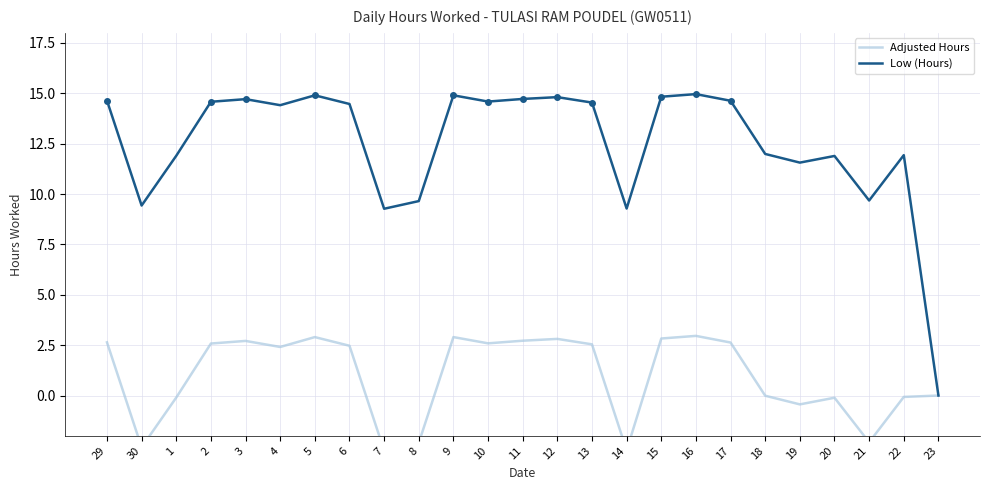

Reading left to right, list all the values displayed in this chart.

Adjusted Hours: 29=2.6	30=-2.6	1=-0.1	2=2.6	3=2.7	4=2.4	5=2.9	6=2.5	7=-2.7	8=-2.3	9=2.9	10=2.6	11=2.7	12=2.8	13=2.5	14=-2.7	15=2.8	16=3.0	17=2.6	18=-0.0	19=-0.4	20=-0.1	21=-2.3	22=-0.1	23=0.0
Low (Hours): 29=14.6	30=9.4	1=11.9	2=14.6	3=14.7	4=14.4	5=14.9	6=14.5	7=9.3	8=9.7	9=14.9	10=14.6	11=14.7	12=14.8	13=14.5	14=9.3	15=14.8	16=15.0	17=14.6	18=12.0	19=11.6	20=11.9	21=9.7	22=11.9	23=0.0